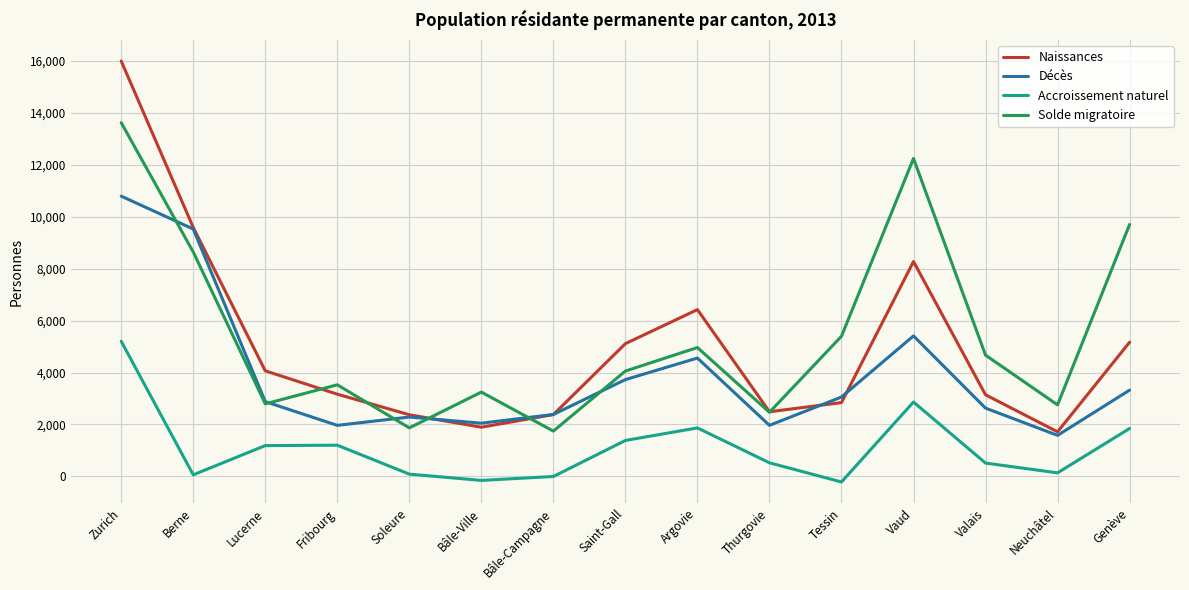

How many lines are shown in the chart?

4